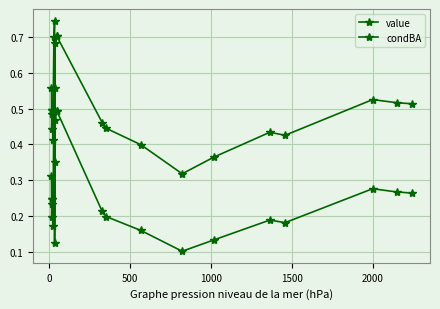

True or false: condBA and value intersect in this chart.

False